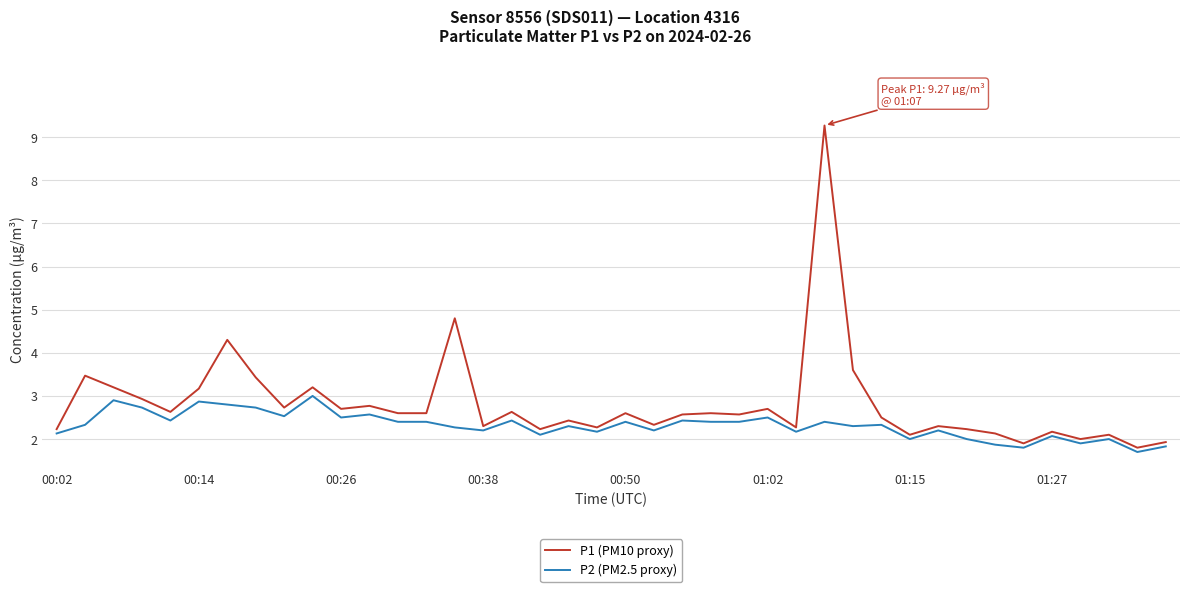

What is the average value of the P1 (PM10 proxy) series?

2.8